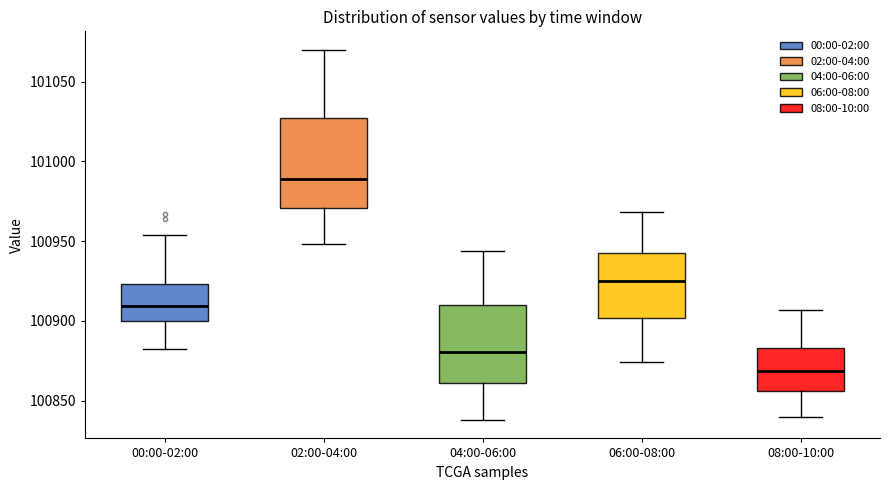

Reading left to right, read every box against the y-axis: the position of its median line, the range the box covers, and the ends of its whiskers. The values are not printed on the chart, so give them approximately, as read against the axis.

00:00-02:00: median 100910, box 100900 to 100925, whiskers 100885 to 100955
02:00-04:00: median 100990, box 100970 to 101025, whiskers 100950 to 101070
04:00-06:00: median 100880, box 100860 to 100910, whiskers 100840 to 100945
06:00-08:00: median 100925, box 100900 to 100940, whiskers 100875 to 100970
08:00-10:00: median 100870, box 100855 to 100885, whiskers 100840 to 100905